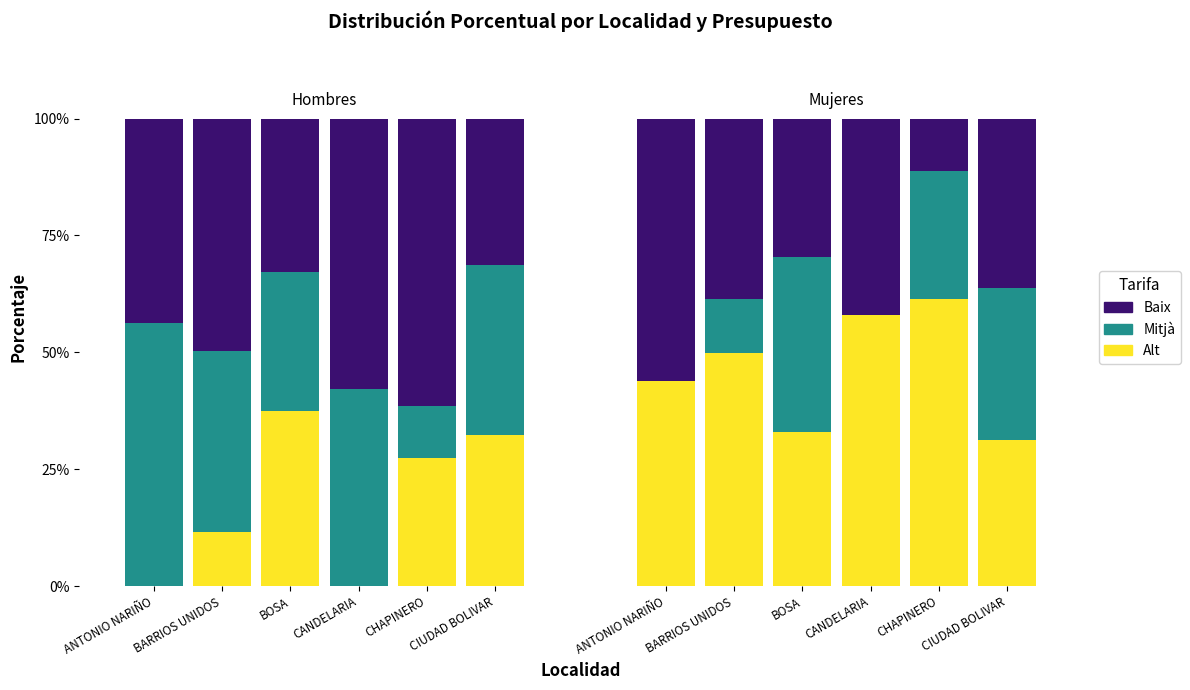

Is the value of Baix at CHAPINERO greater than the value of Alt at CHAPINERO?

Yes